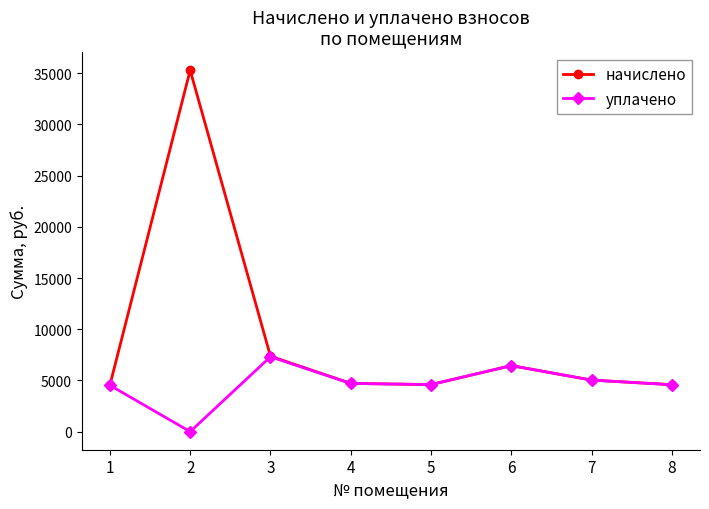

What is the maximum value shown in the chart?

35303.0